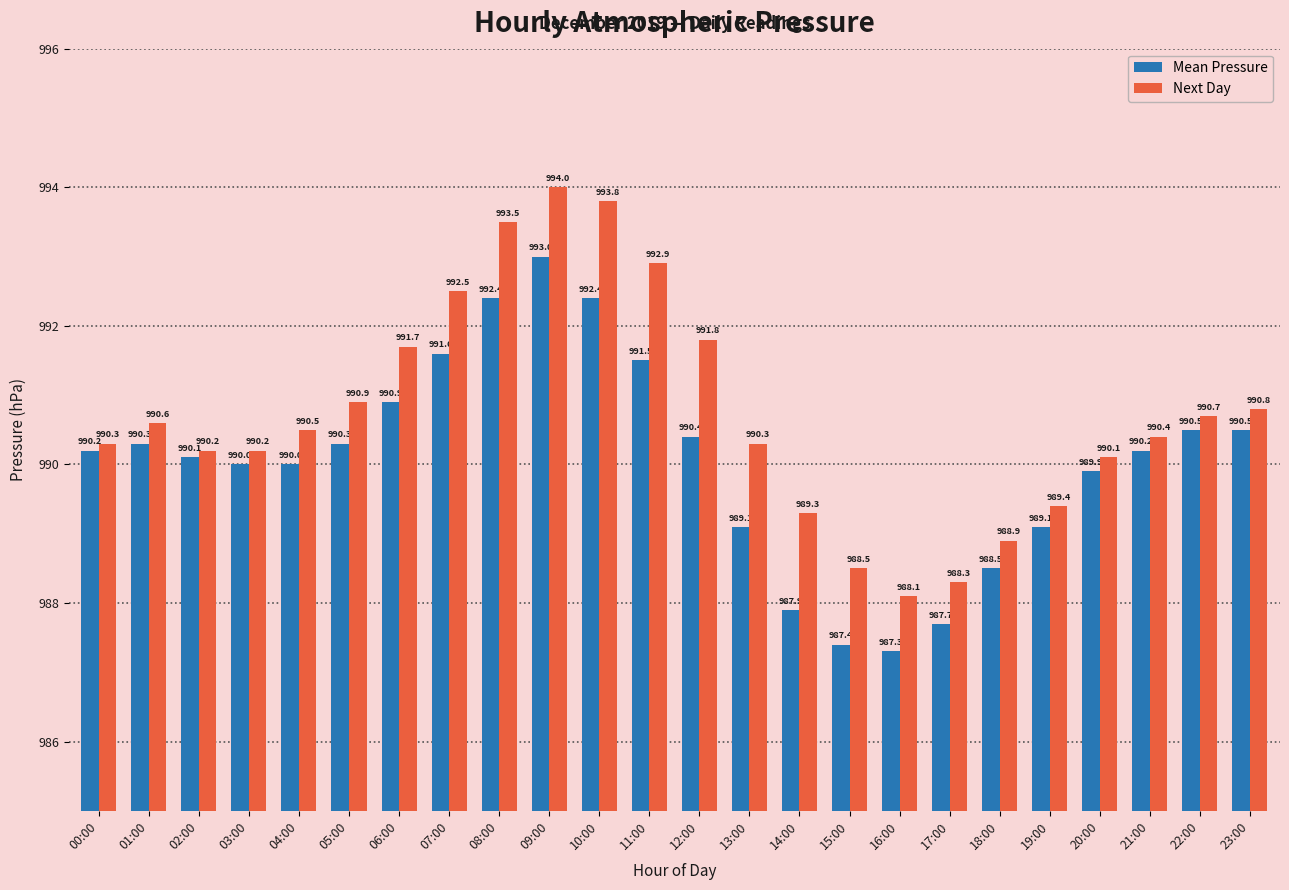

What is the value of the Mean Pressure bar at the 2nd from the left?

990.3